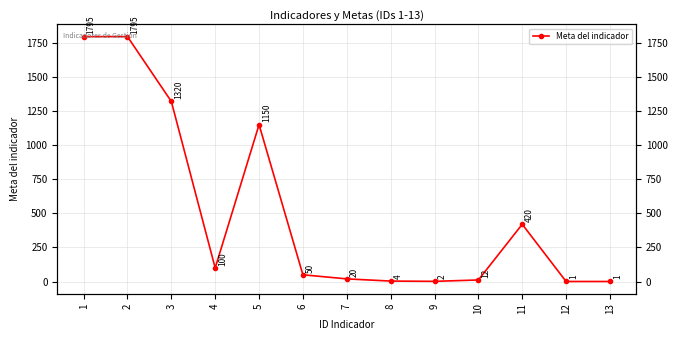

At which label is the value closest to 898?

5